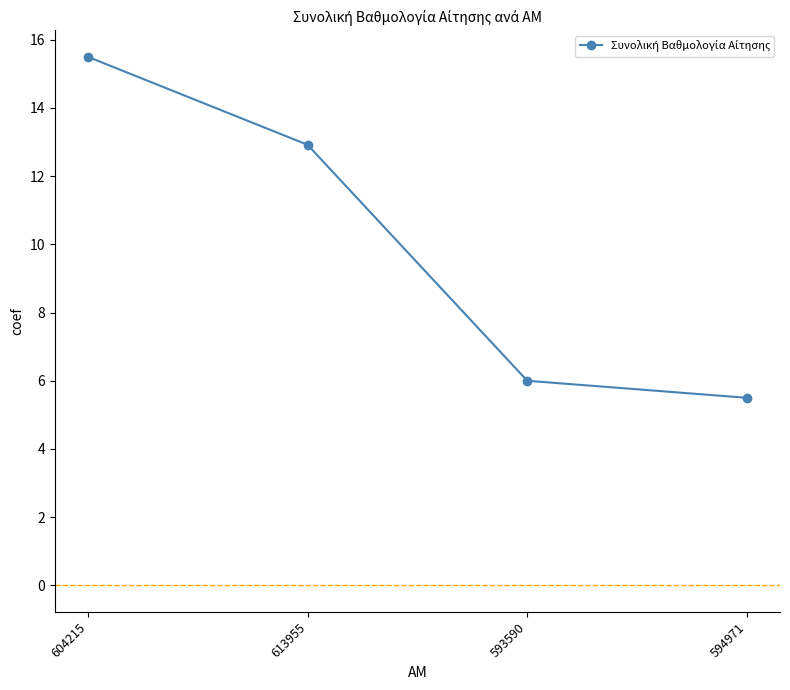

True or false: the data has more than 0 interior local peaks.

False